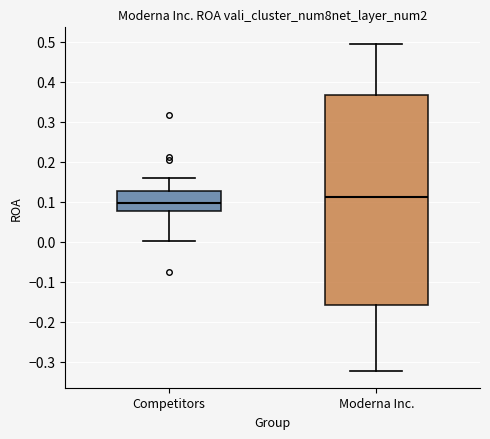

Reading left to right, transcribe this box plot: for each box, give where its median line is, the range the box spans, and where its two whiskers end, as read against the y-axis. The values are not printed on the chart, so give them approximately, as read against the axis.

Competitors: median 0.10, box 0.08 to 0.13, whiskers 0.00 to 0.16
Moderna Inc.: median 0.11, box -0.16 to 0.37, whiskers -0.32 to 0.49